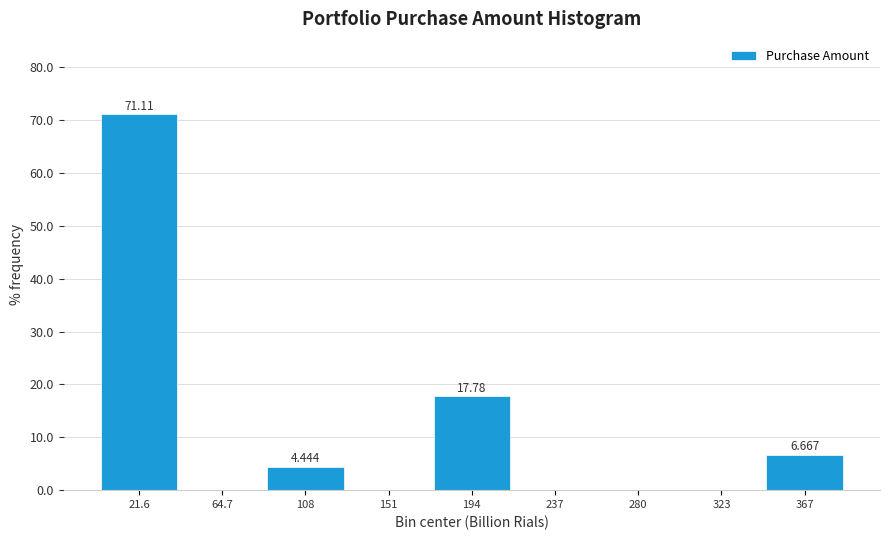

Over which range of the x-axis is the bar tallest?

0 to 45